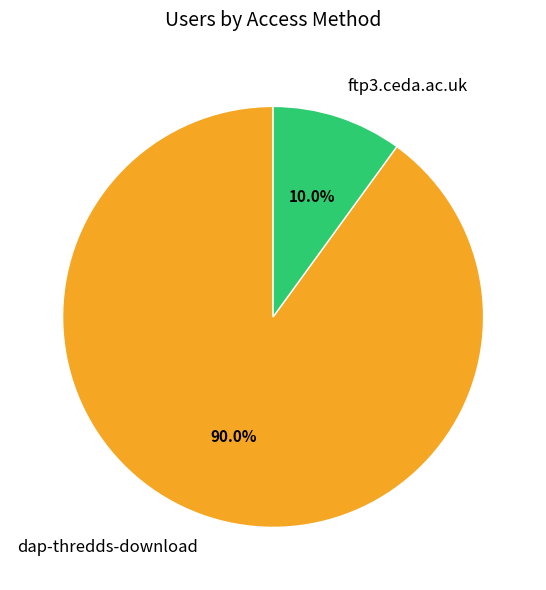

How many segments does this pie chart have?

2